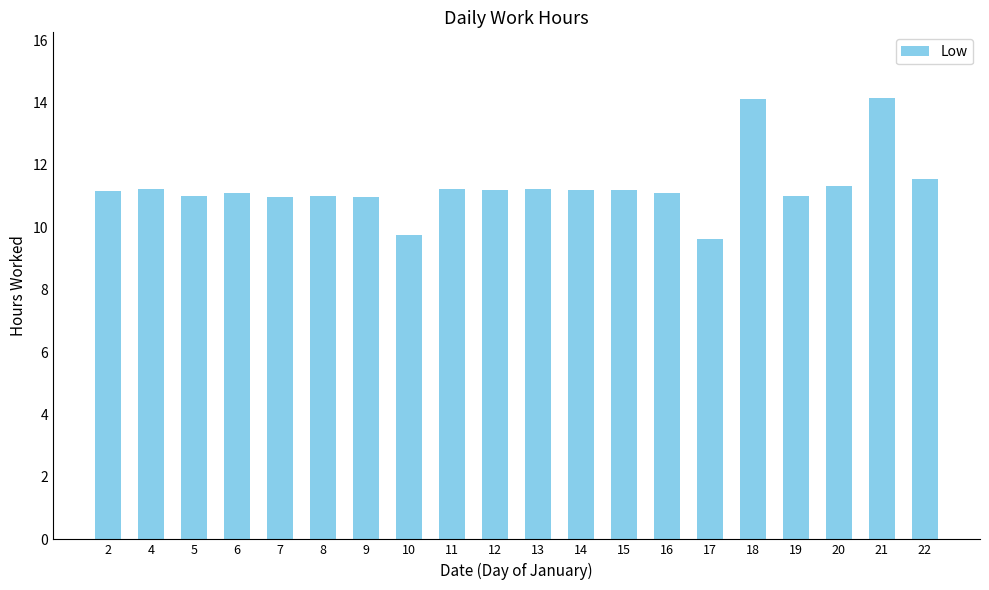

Read the value at 9.

11.0